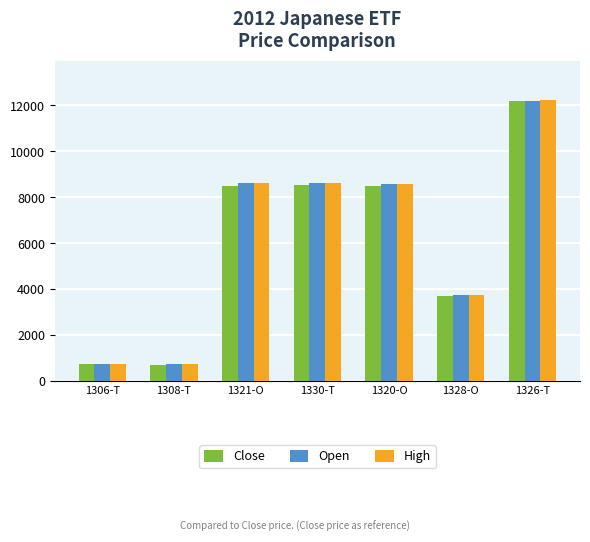

The Open series shows 737 at 1308-T. True or false?

True